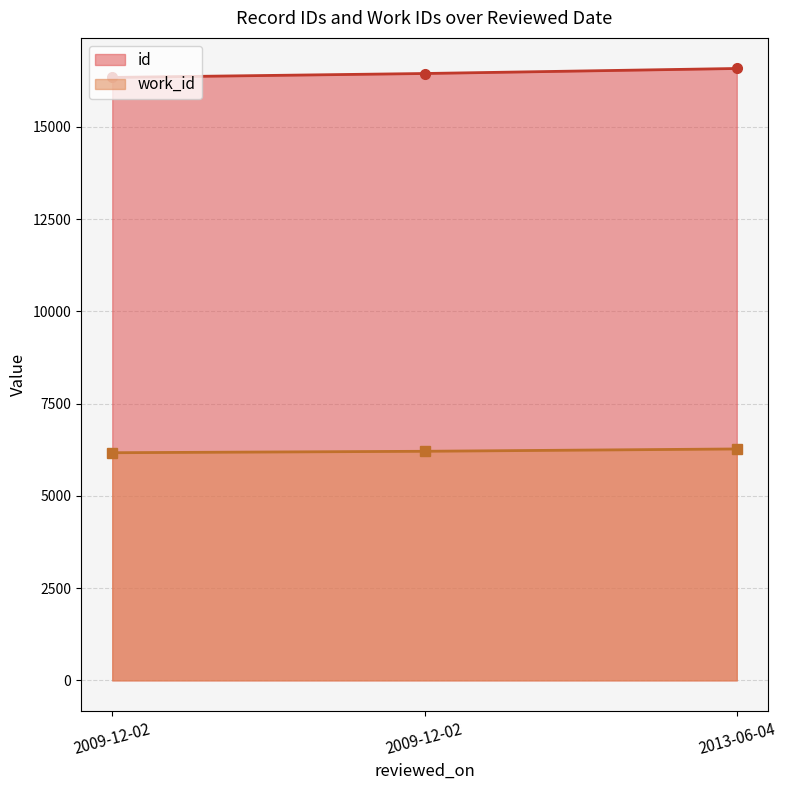

The value of id at 2009-12-02 is 16443. True or false?

True